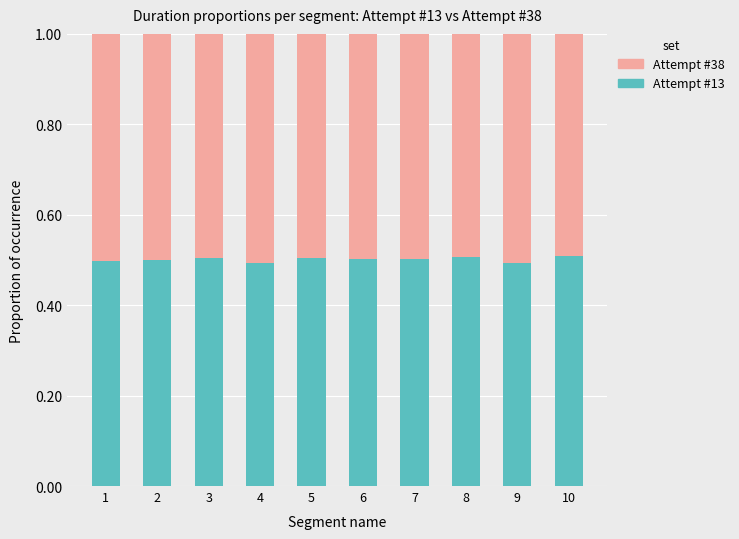

Is it true that Attempt #13 equals 0.5 at 5?

True